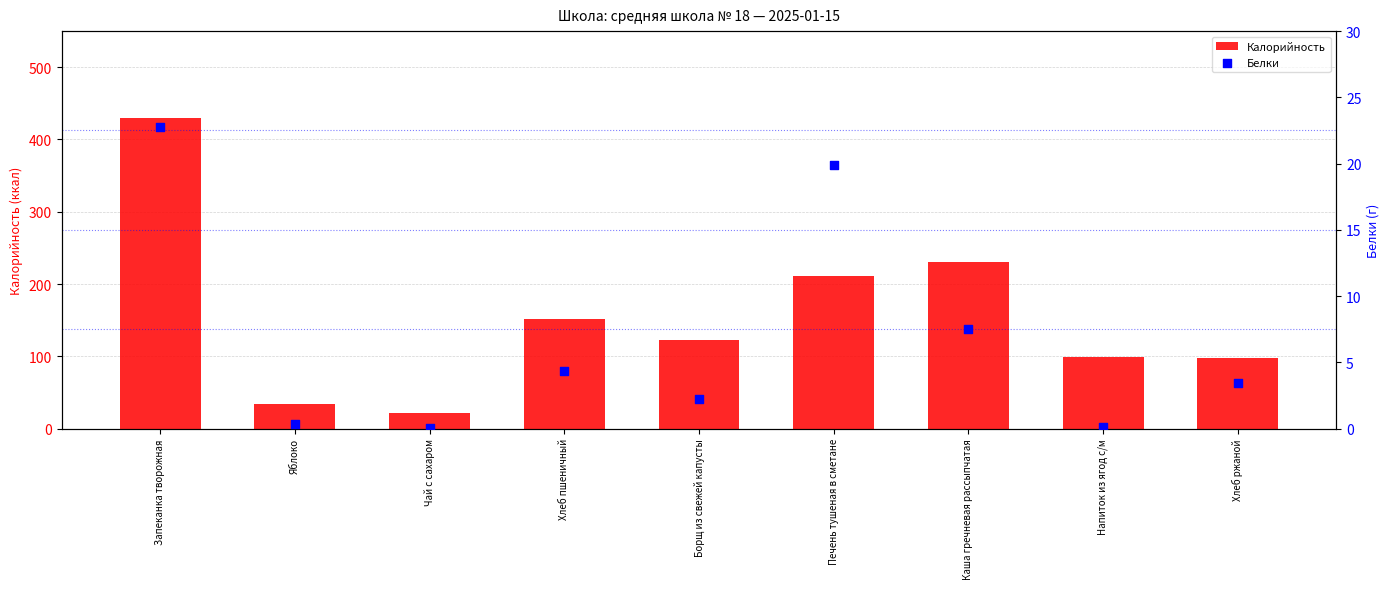

Which series reaches the minimum Y coordinate?

Белки